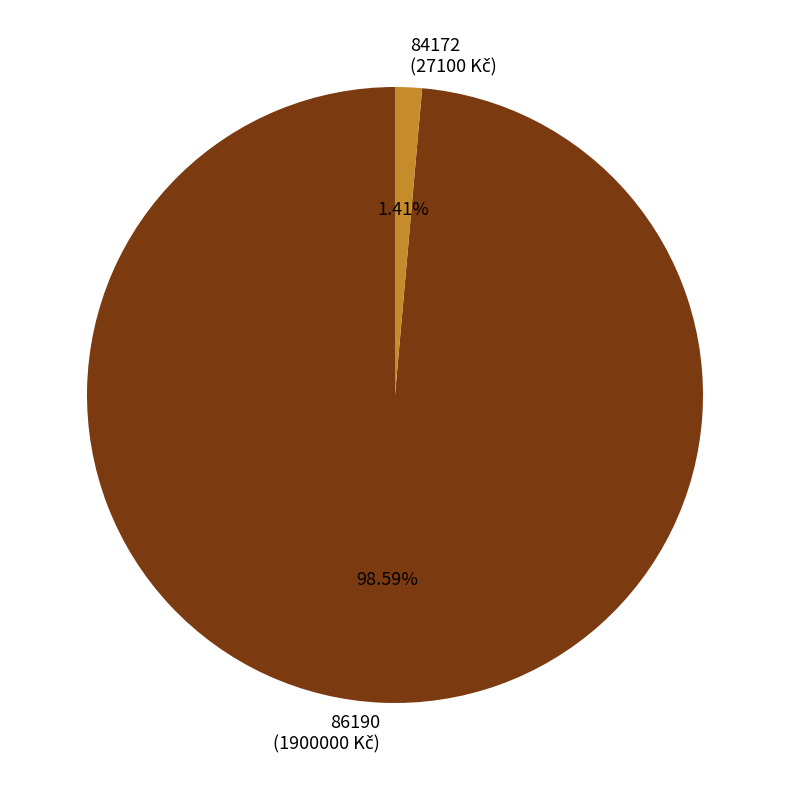

To the nearest percent, what percentage of the pie is 86190?

99%